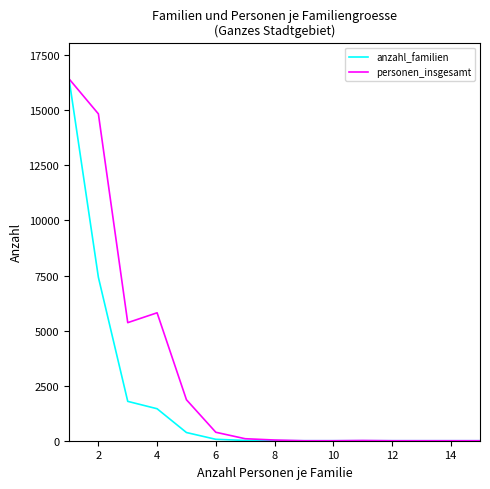

How many lines are shown in the chart?

2